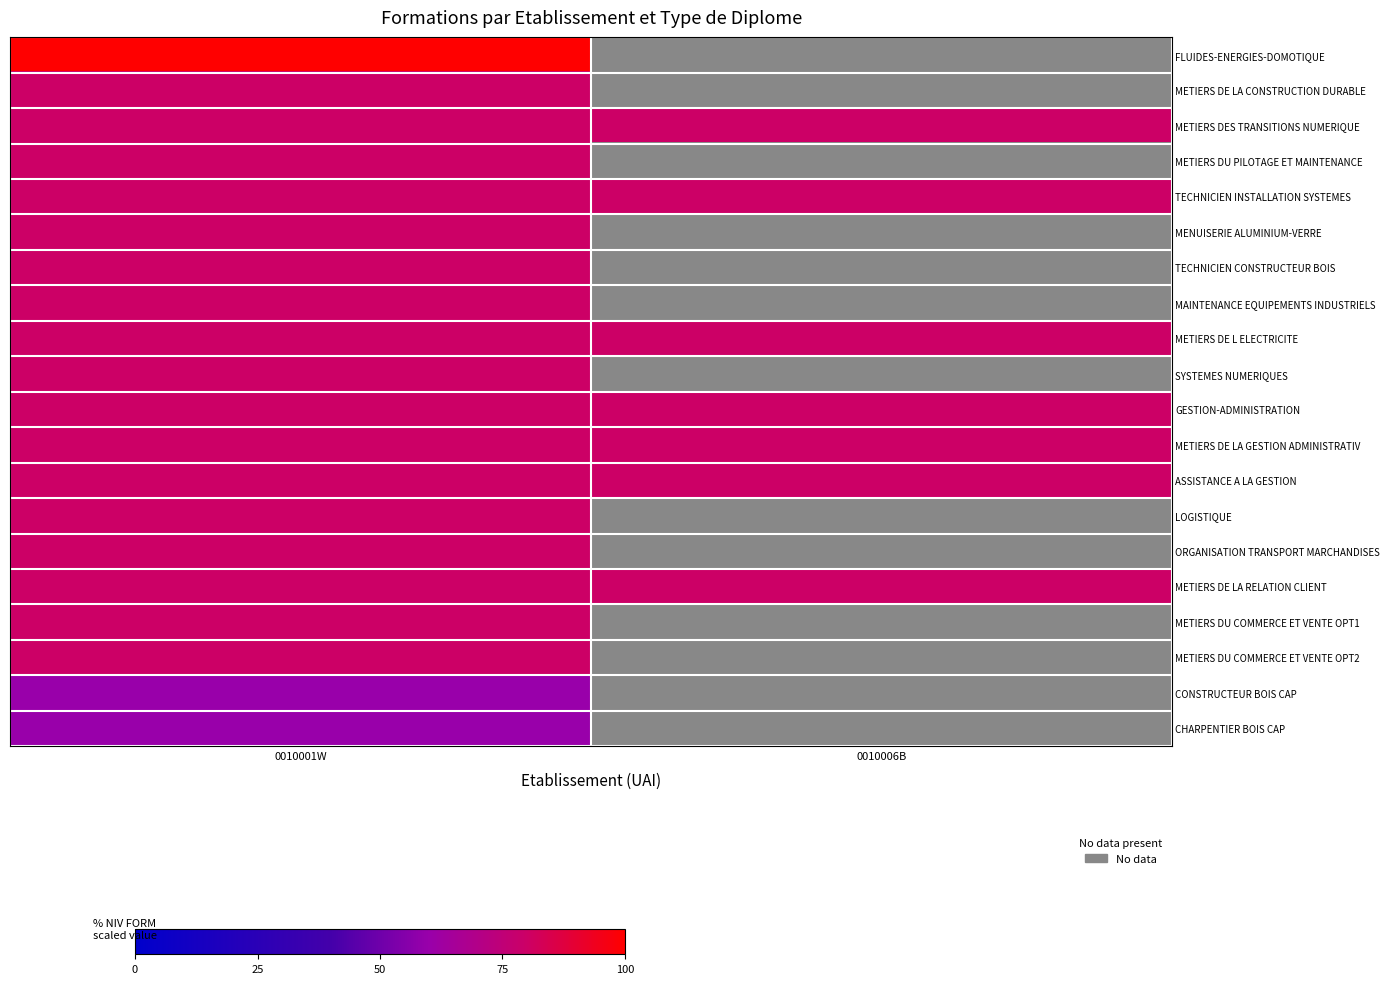

True or false: METIERS DU PILOTAGE ET MAINTENANCE has a value of 130.8 at 0010001W.

False